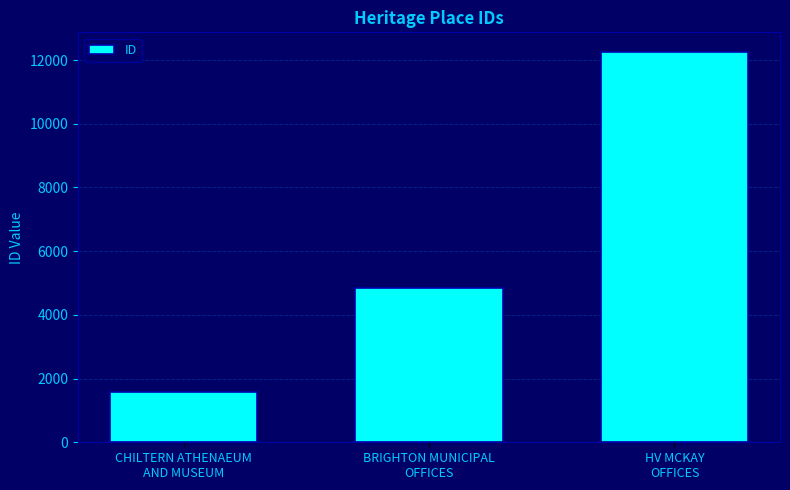

What is the value of the 2nd bar from the left?

4832